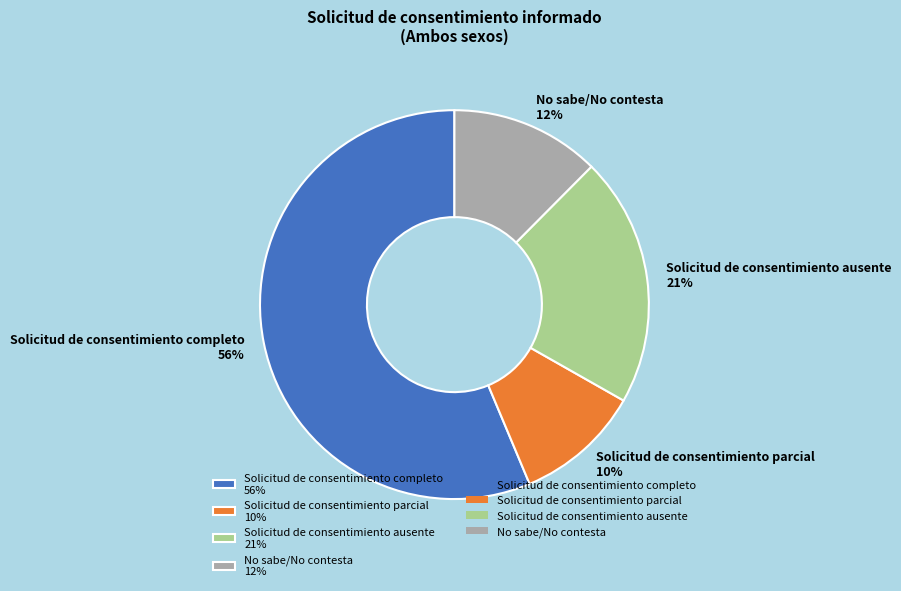

How many segments does this pie chart have?

4